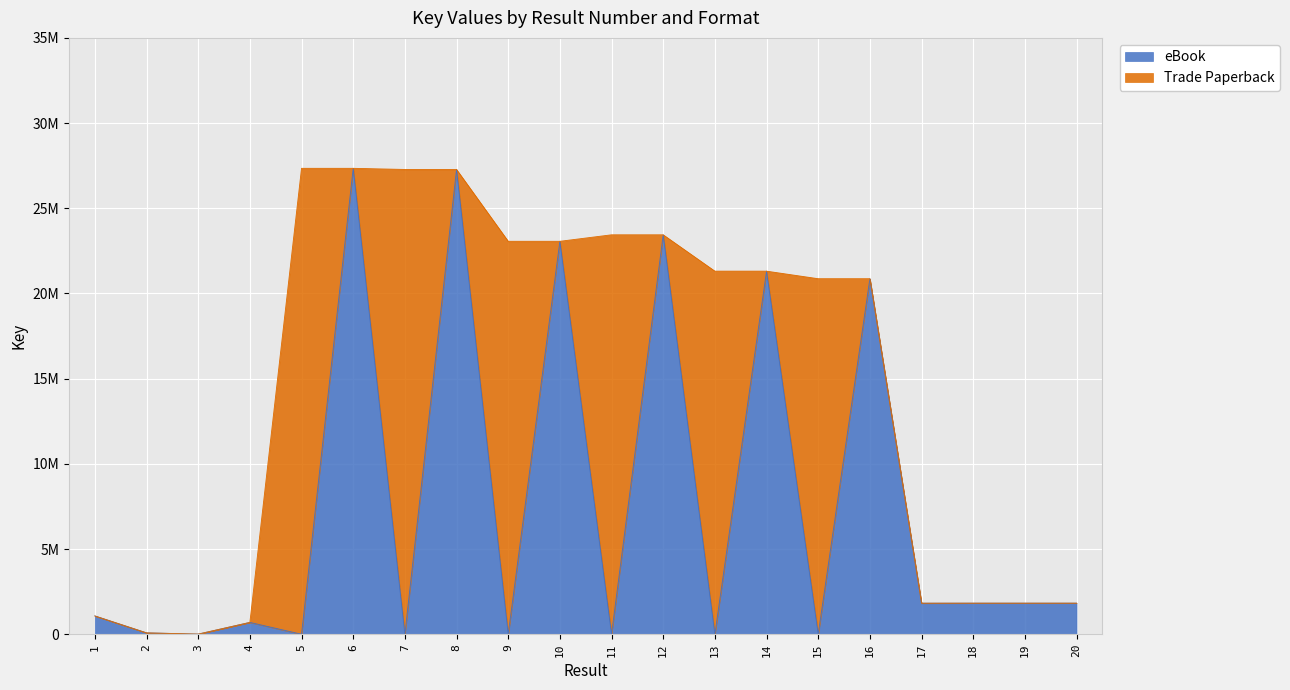

How many values are below 1821482?

10